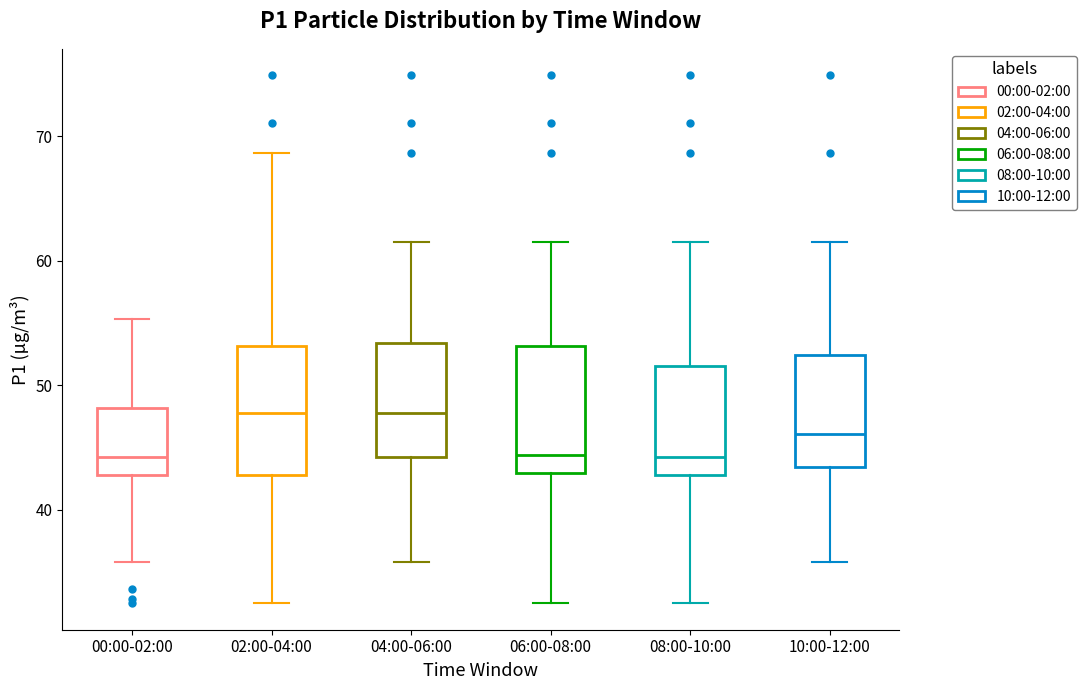

Reading left to right, read every box against the y-axis: the position of its median line, the range the box covers, and the ends of its whiskers. The values are not printed on the chart, so give them approximately, as read against the axis.

00:00-02:00: median 44, box 43 to 48, whiskers 36 to 55
02:00-04:00: median 48, box 43 to 53, whiskers 32 to 69
04:00-06:00: median 48, box 44 to 53, whiskers 36 to 62
06:00-08:00: median 44, box 43 to 53, whiskers 32 to 62
08:00-10:00: median 44, box 43 to 52, whiskers 32 to 62
10:00-12:00: median 46, box 43 to 52, whiskers 36 to 62